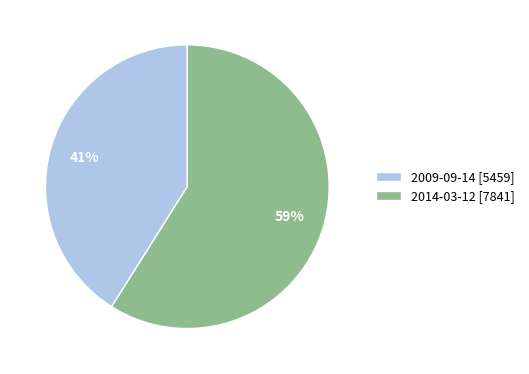

Count the number of slices in the pie.

2